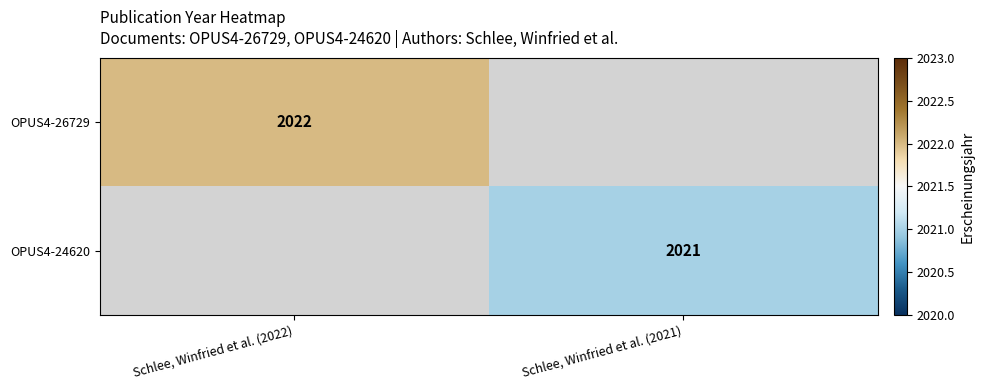

True or false: OPUS4-24620 has a value of 2021 at Schlee, Winfried et al. (2021).

True